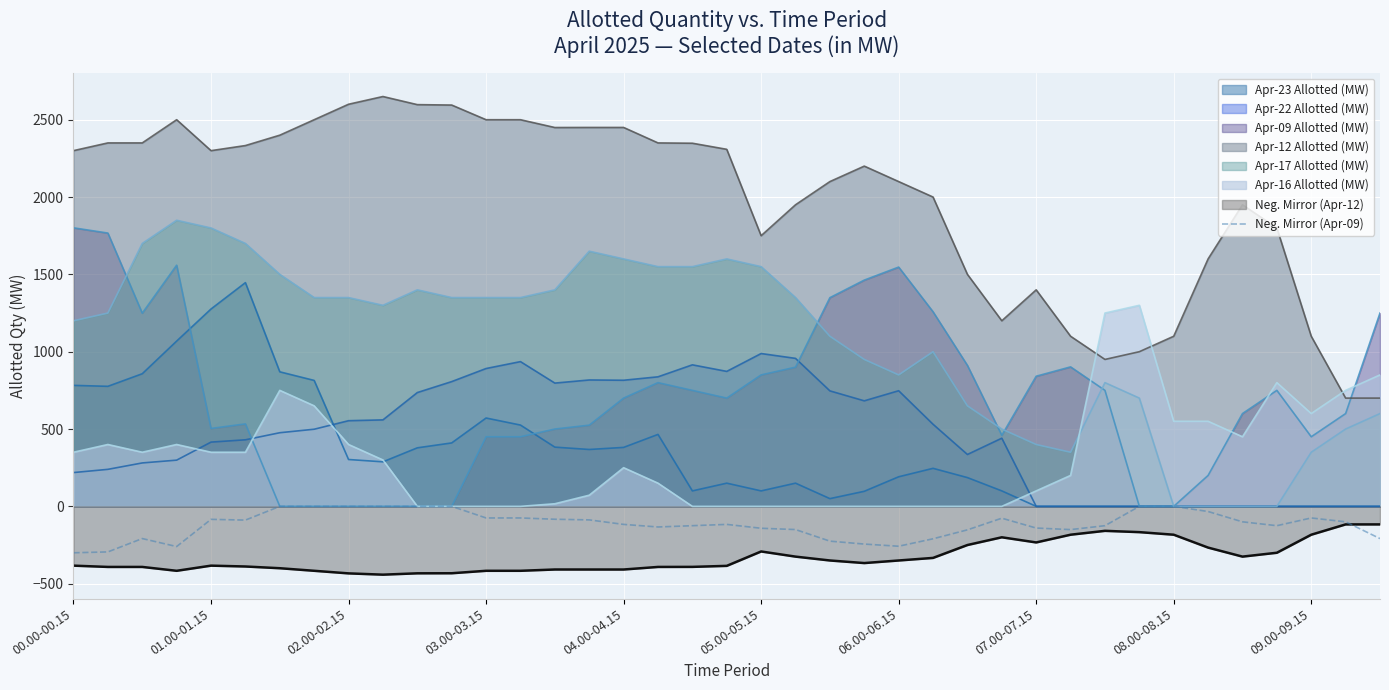

The chart shows a value of -136.3 at 27. True or false?

False